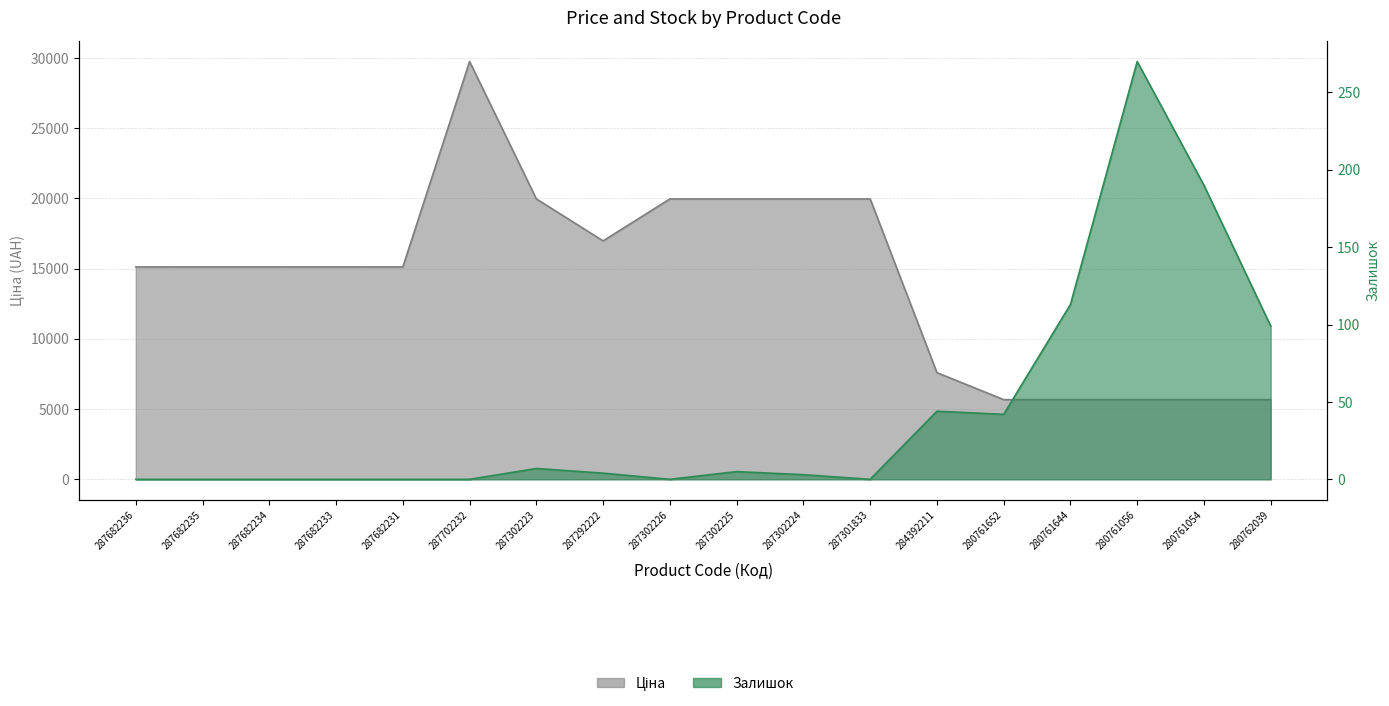

How many categories are shown in the chart?

18